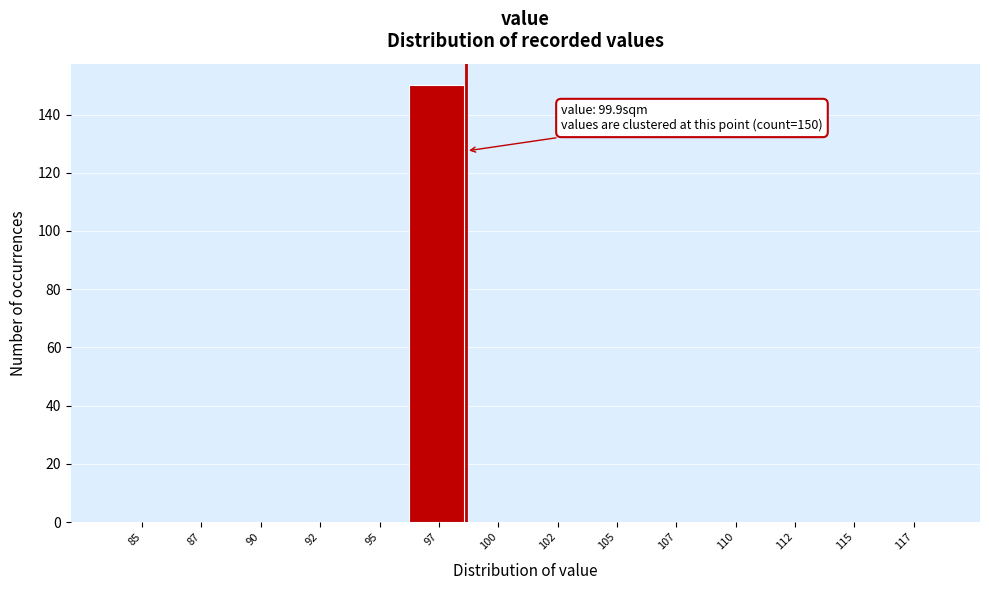

Reading left to right, extract all data points from this chart.

85=0	87=0	90=0	92=0	95=0	97=150	100=0	102=0	105=0	107=0	110=0	112=0	115=0	117=0